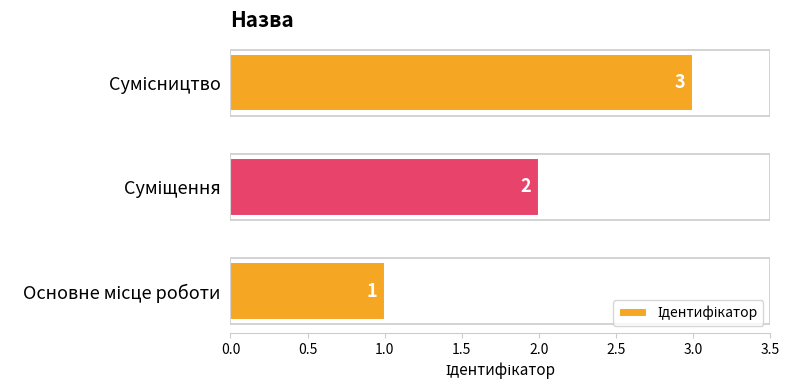

Count the values in the range 1 to 3.

3